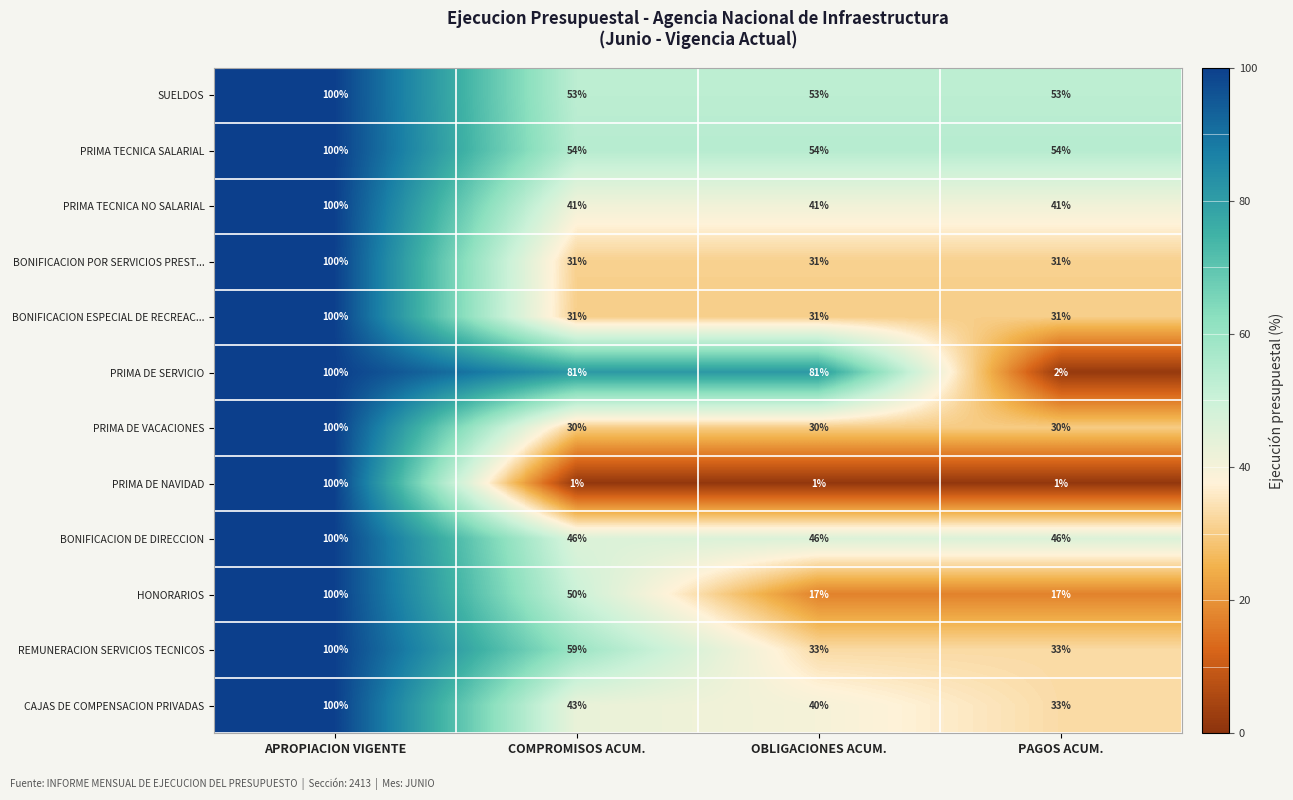

The value of PRIMA TECNICA SALARIAL at APROPIACION VIGENTE is 100. True or false?

True